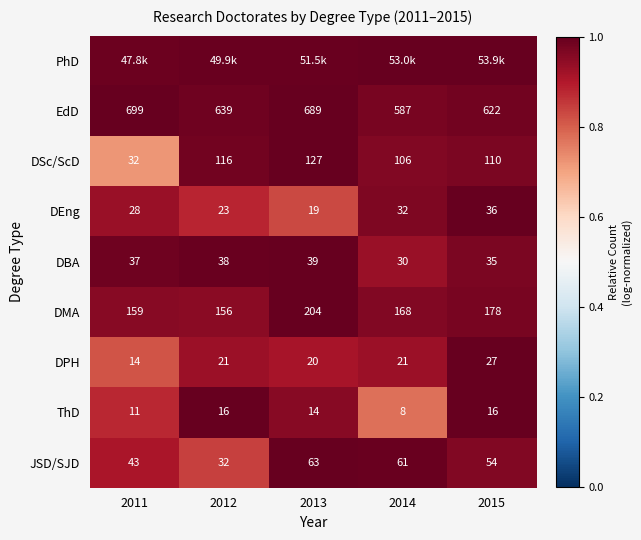

Is the value of ThD at 2011 greater than the value of JSD/SJD at 2014?

No